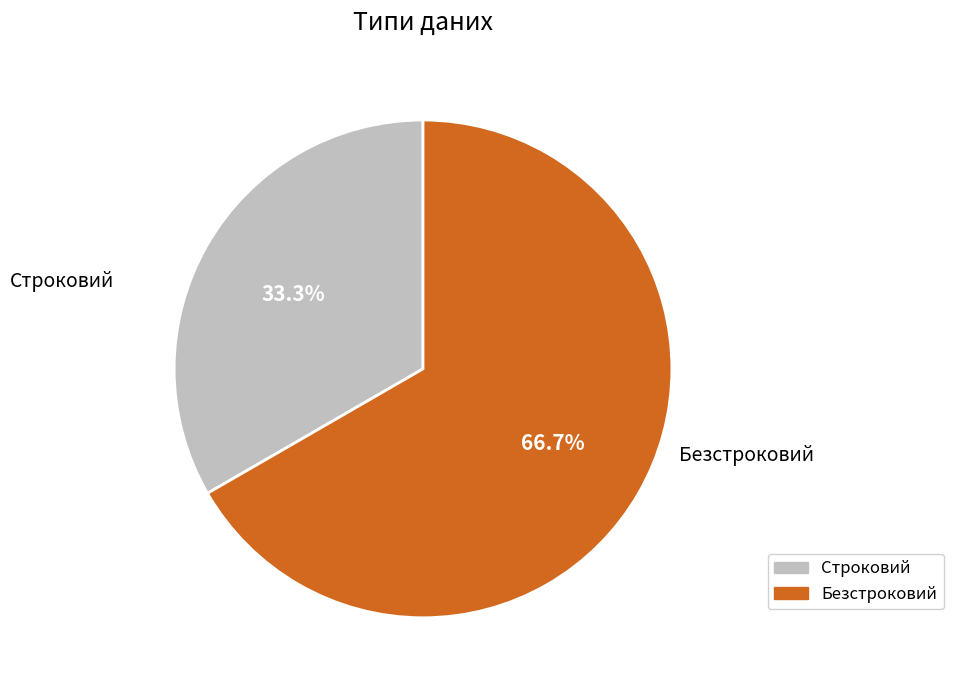

Combined, what portion of the pie is Безстроковий and Строковий?

100.0%